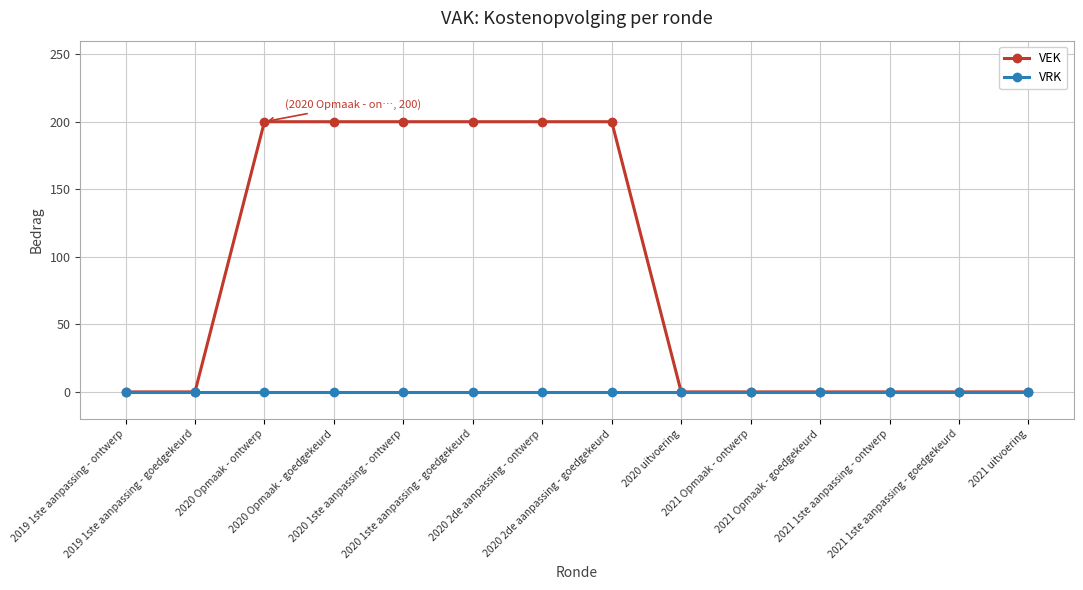

What are all the series names shown in the legend?

VEK, VRK